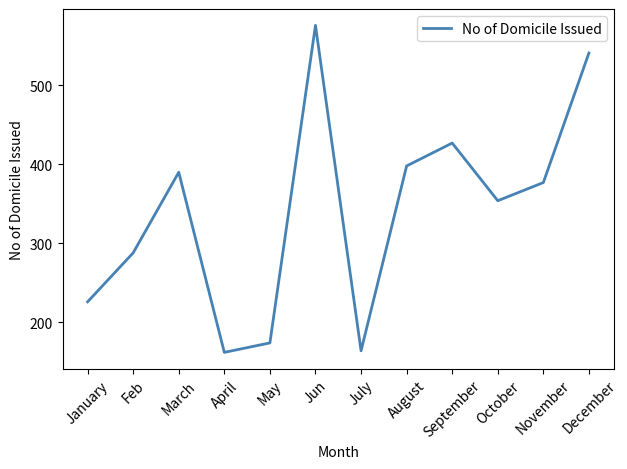

What is the difference between the second highest and second lowest values?

377